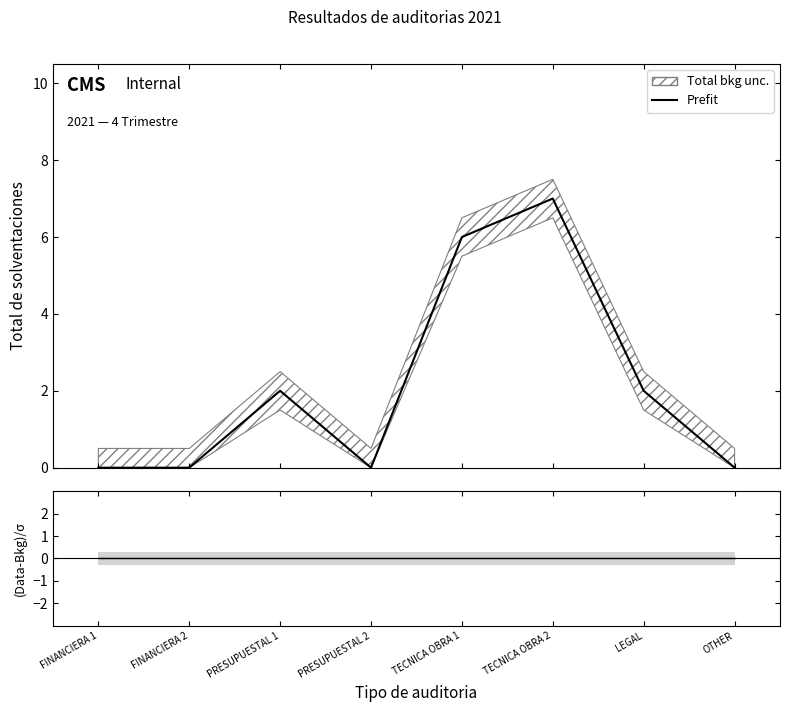

How many positive values does the Prefit series have?

4